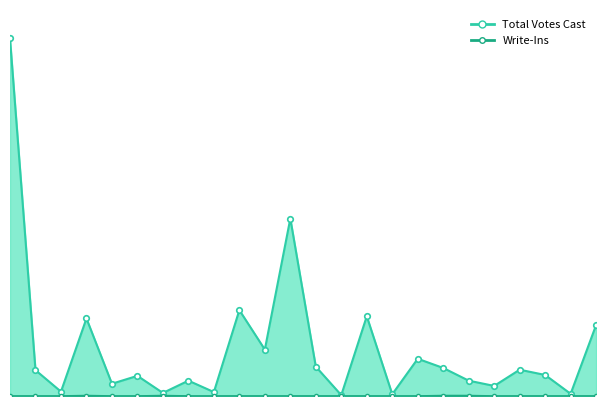

True or false: Total Votes Cast has more than 0 points higher than both neighbors.

True